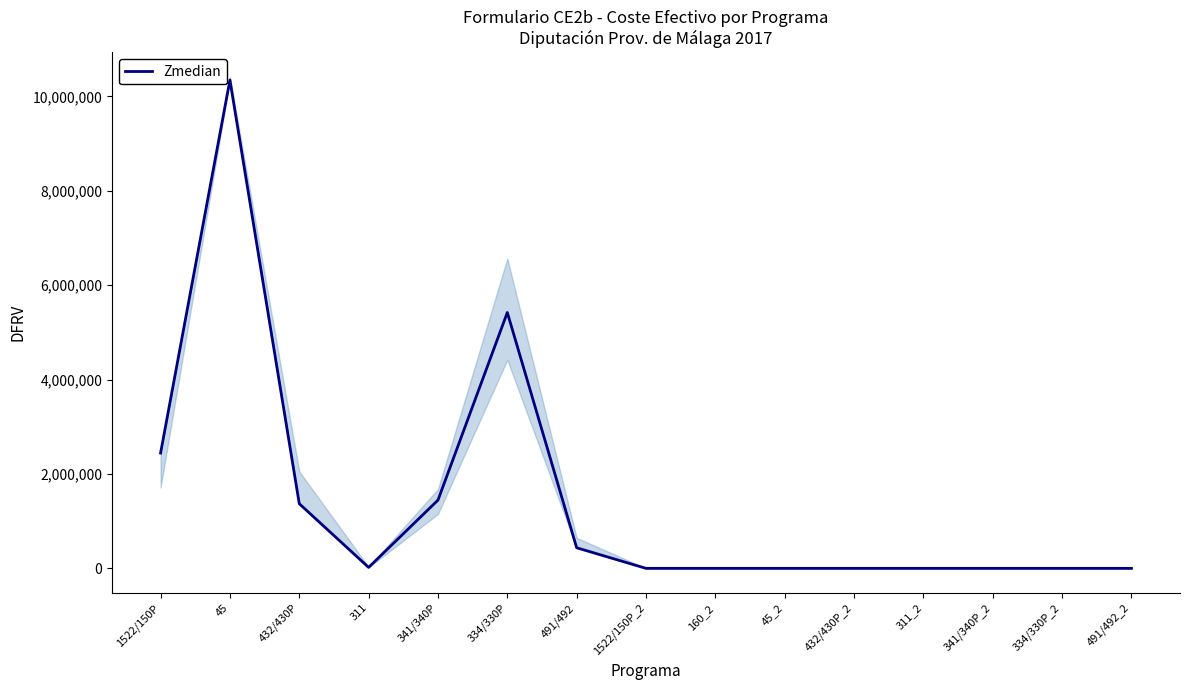

Reading left to right, what are all the values shown in this chart?

1522/150P=2443631.8	45=10346983.9	432/430P=1369450.6	311=20000.0	341/340P=1445718.9	334/330P=5420924.6	491/492=436008.0	1522/150P_2=0.0	160_2=0.0	45_2=0.0	432/430P_2=0.0	311_2=0.0	341/340P_2=0.0	334/330P_2=0.0	491/492_2=0.0